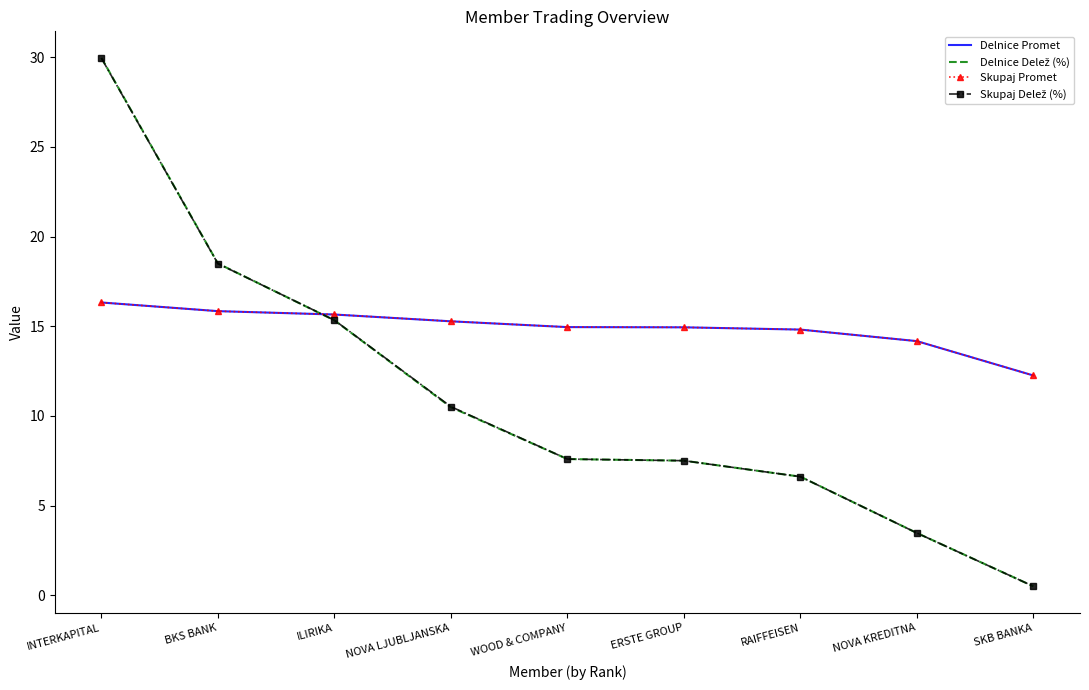

What is the spread (max minus min) of values at BKS BANK?

2.7